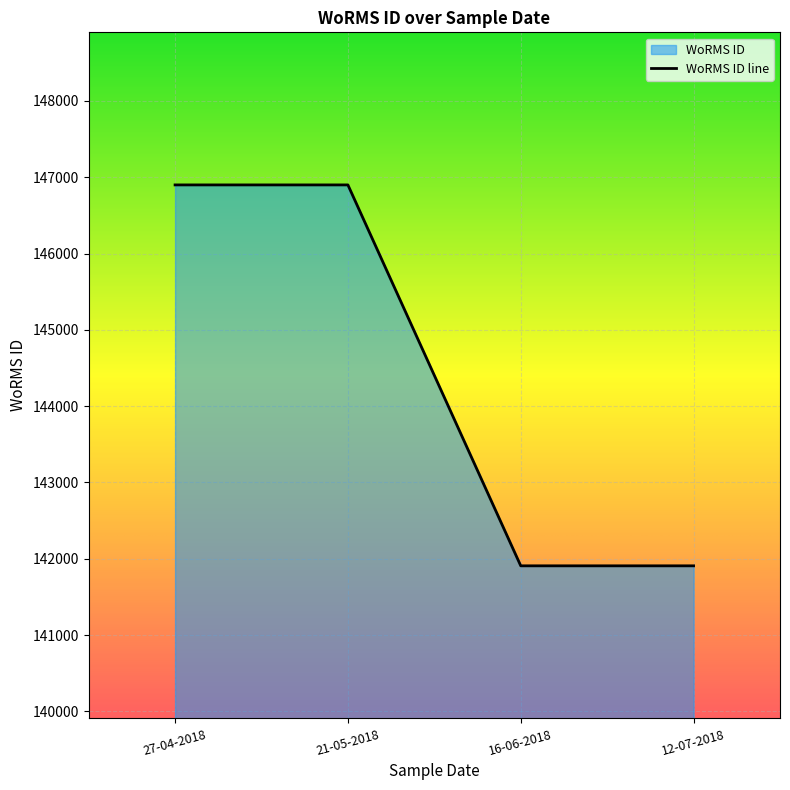

How many data points does each series have?

4